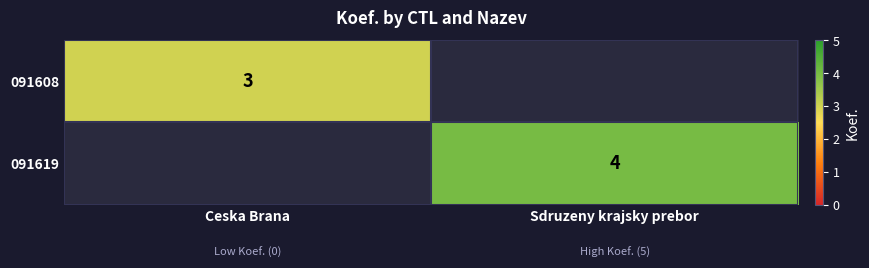

The 091619 series shows 4 at Sdruzeny krajsky prebor. True or false?

True